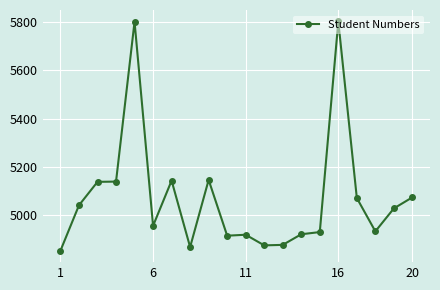

True or false: the data has more than 0 interior local peaks.

True